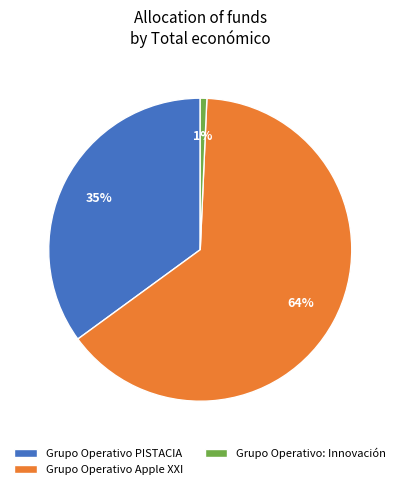

Count the number of slices in the pie.

3